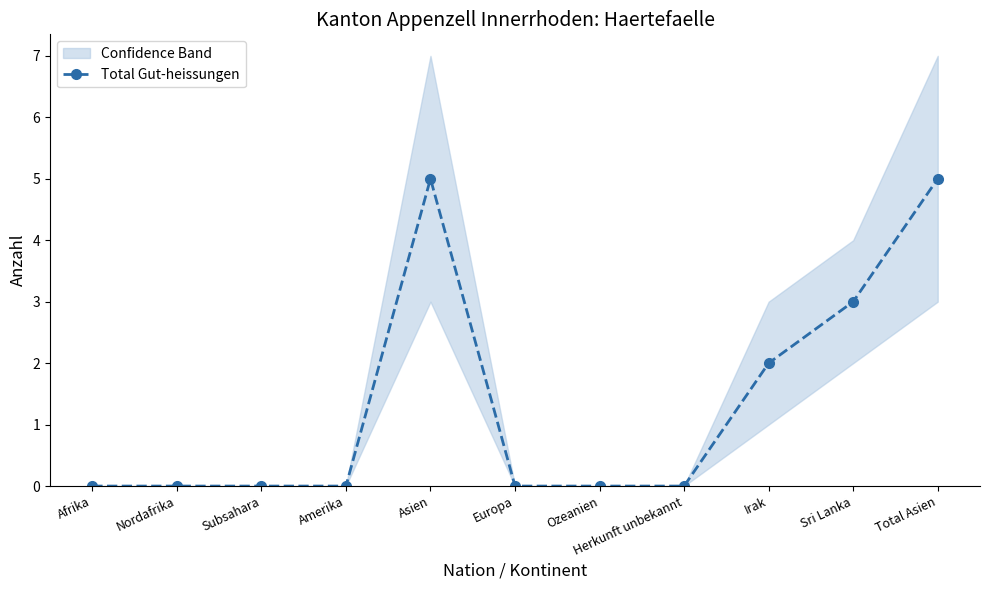

How many categories are shown in the chart?

11